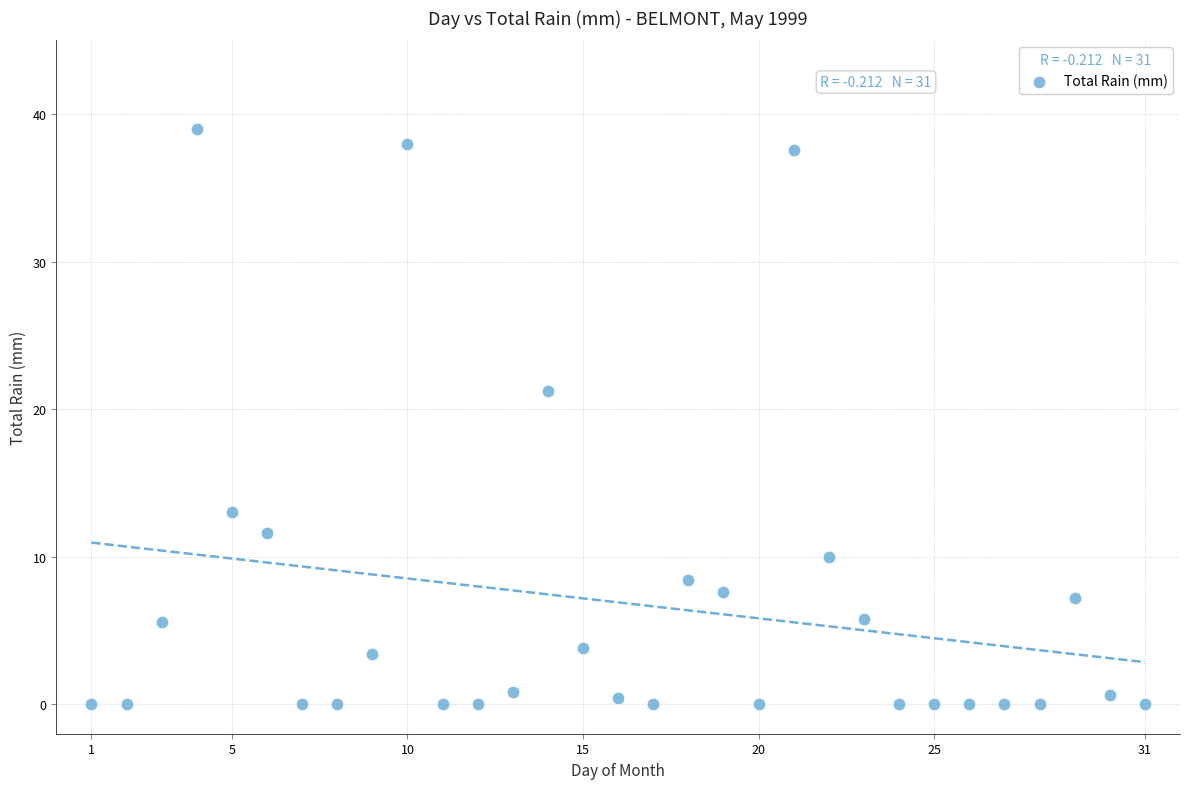

What Y value in the scatter plot is closest to 19?

21.2